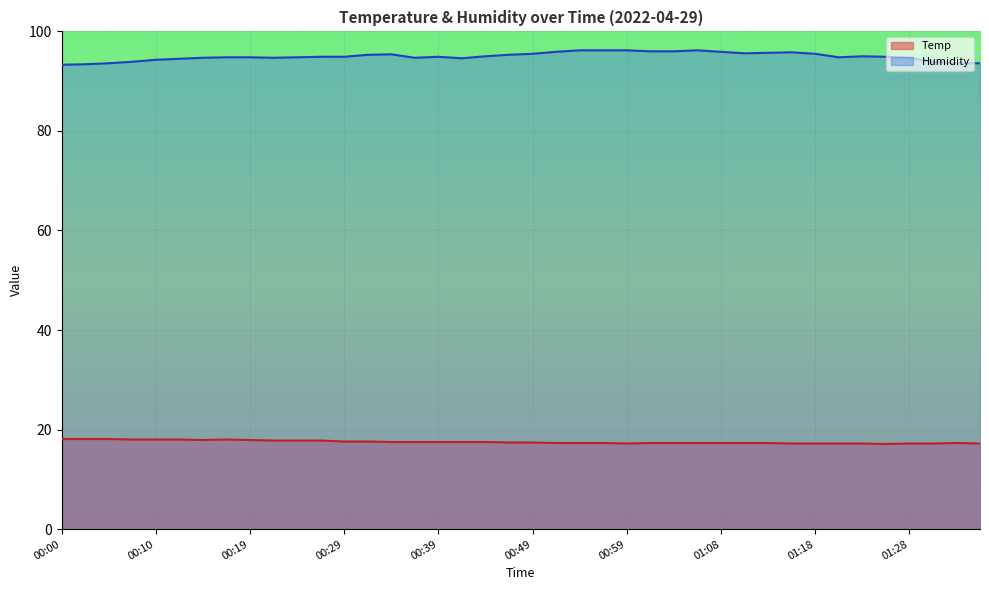

What are all the series names shown in the legend?

Temp, Humidity